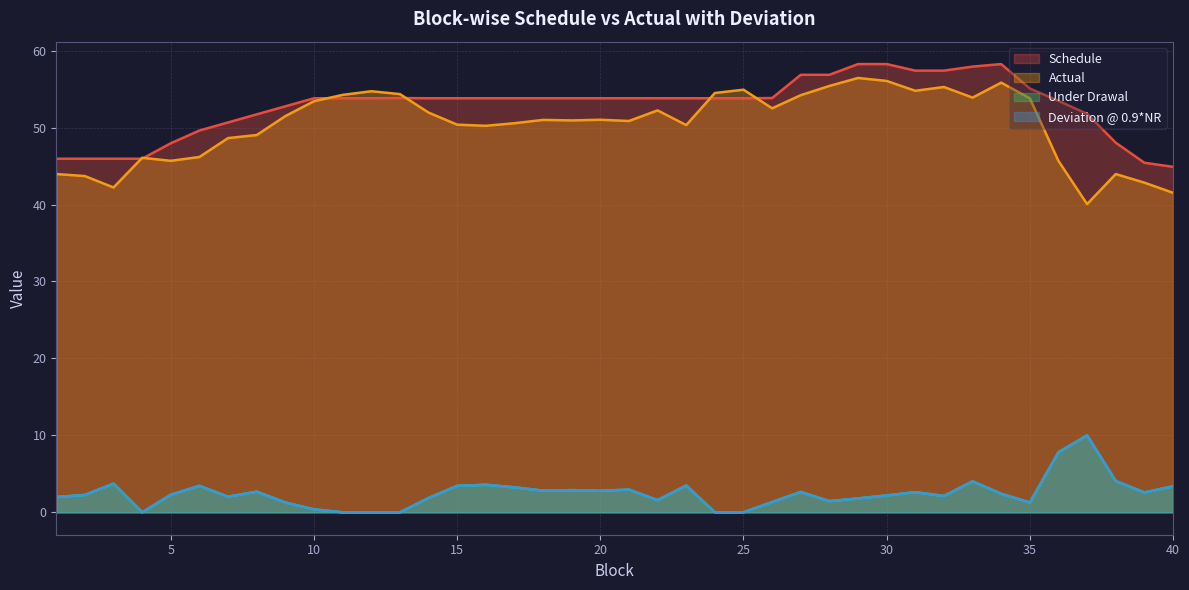

The Under Drawal series shows 2.8 at 20. True or false?

True